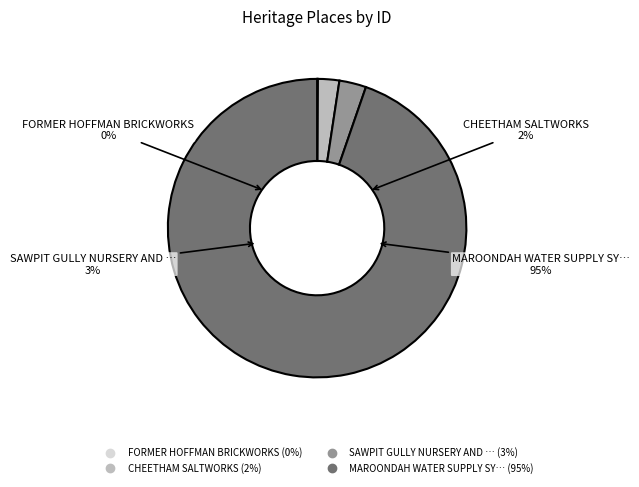

Count the number of slices in the pie.

4